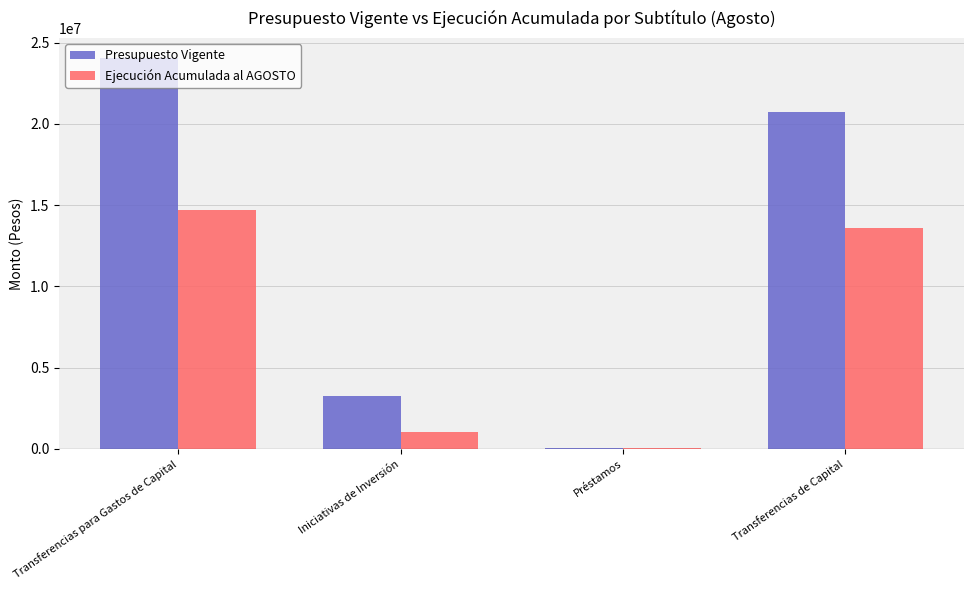

Where is Presupuesto Vigente nearest to the value 12064867?

Transferencias de Capital